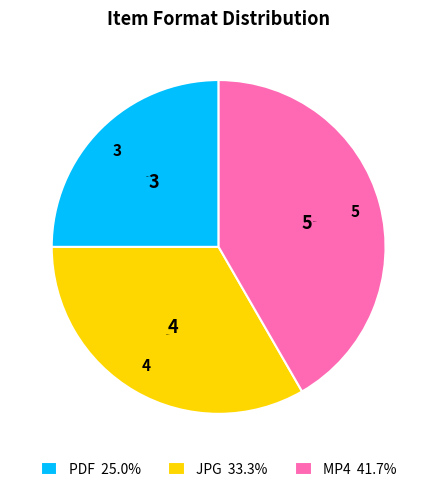

Between 3 and 4, which is larger?

4